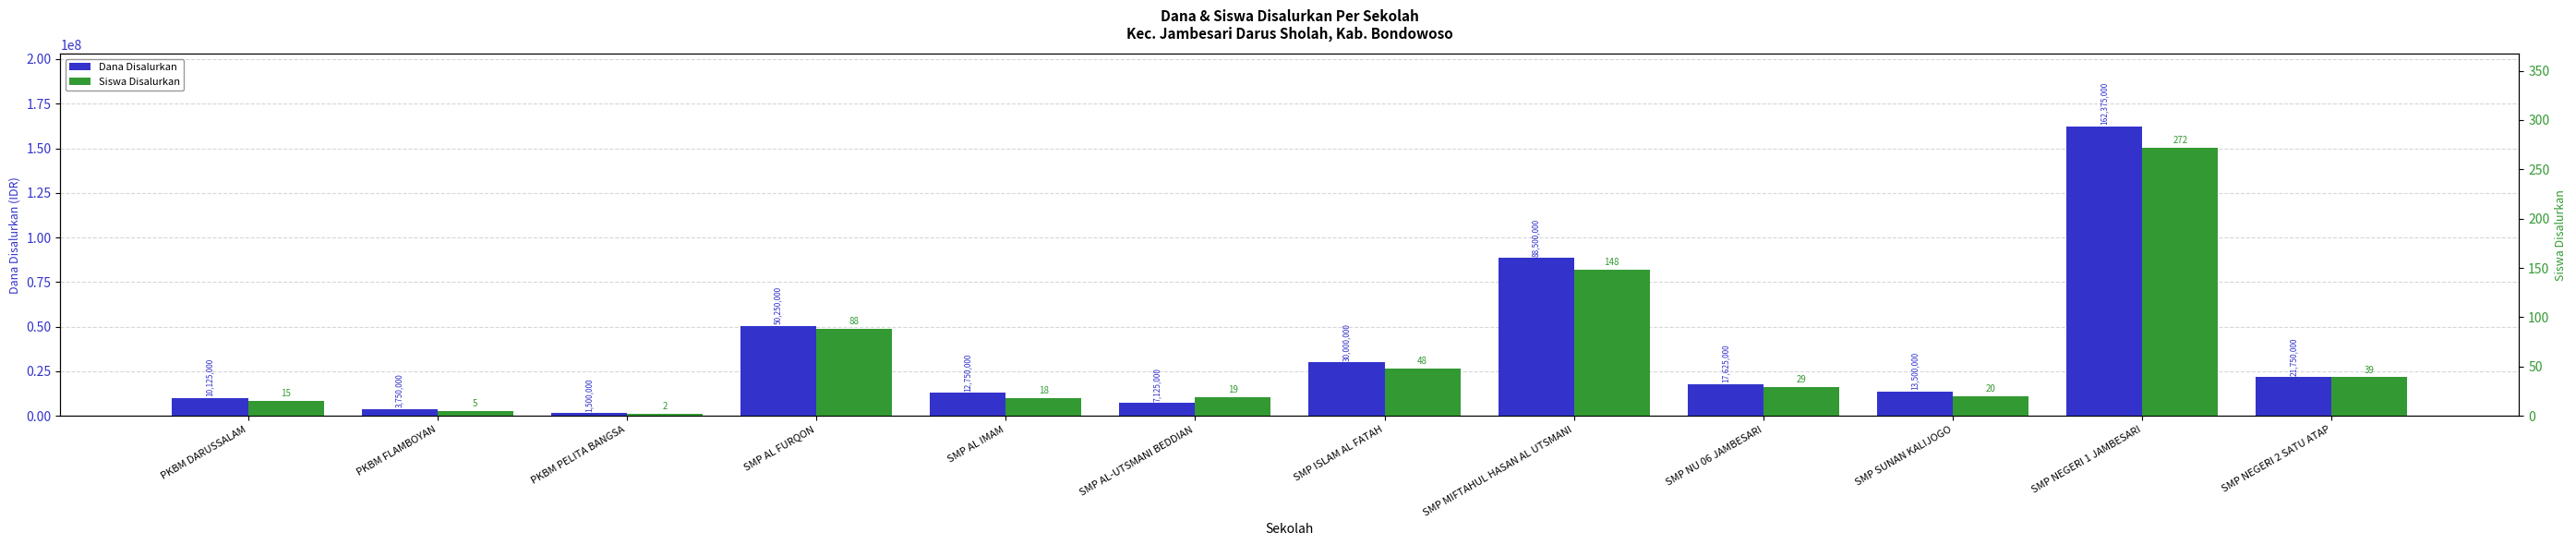

Reading left to right, transcribe all the data shown in this chart.

Dana Disalurkan: 10125000	3750000	1500000	50250000	12750000	7125000	30000000	88500000	17625000	13500000	162375000	21750000
Siswa Disalurkan: 15	5	2	88	18	19	48	148	29	20	272	39